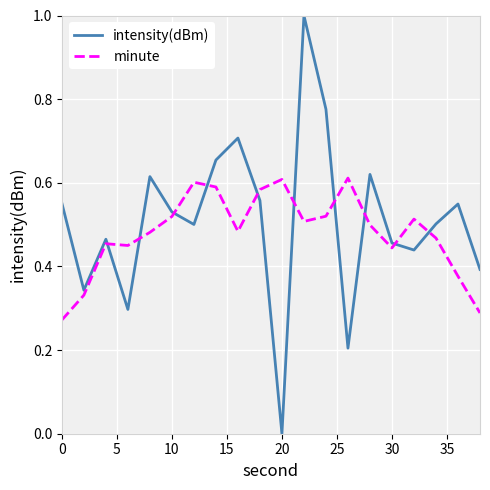

Which series ends up on top after the final intersection of minute and intensity(dBm)?

intensity(dBm)